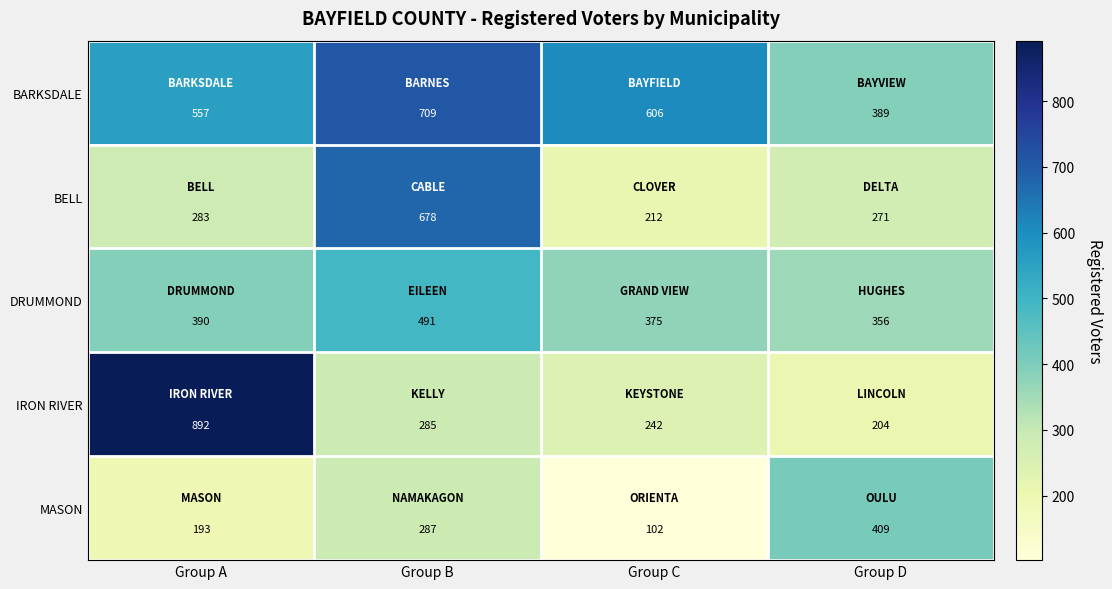

Reading left to right, list all the values displayed in this chart.

BARKSDALE: 557	709	606	389
BELL: 283	678	212	271
DRUMMOND: 390	491	375	356
IRON RIVER: 892	285	242	204
MASON: 193	287	102	409